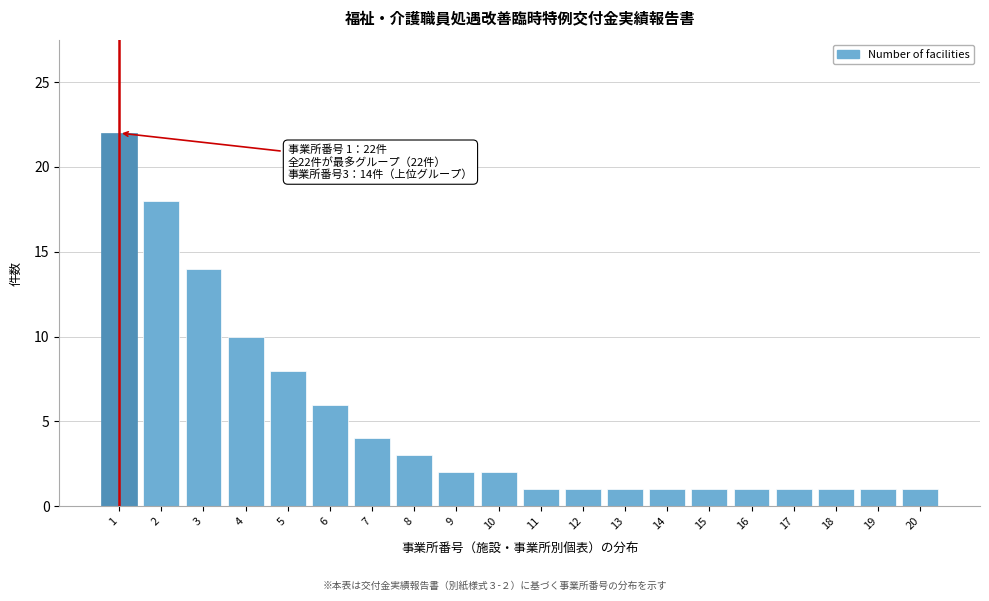

Reading left to right, what are all the values shown in this chart?

22	18	14	10	8	6	4	3	2	2	1	1	1	1	1	1	1	1	1	1